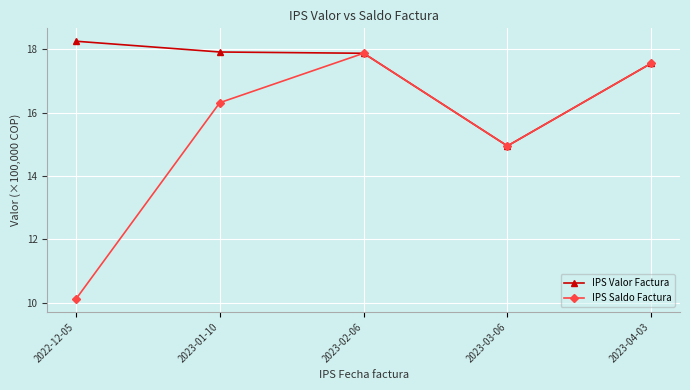

What is the value of the IPS Valor Factura point at the 5th from the left?

17.6